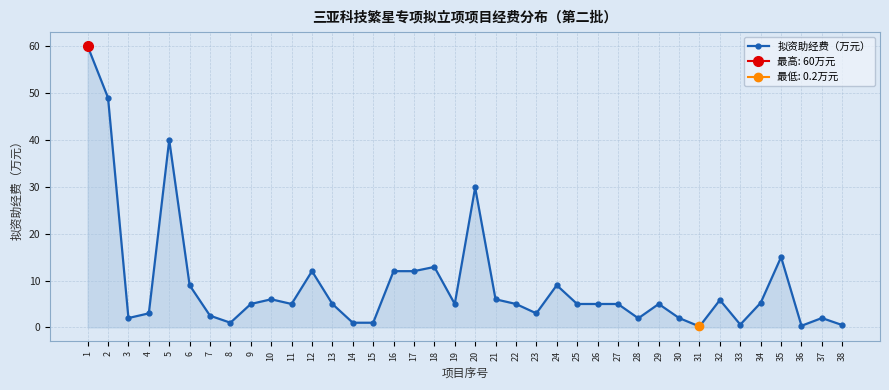

List the labels in order of value, smallest first.

31, 36, 38, 33, 8, 14, 15, 28, 3, 30, 37, 7, 4, 23, 9, 11, 13, 19, 22, 25, 26, 27, 29, 34, 32, 10, 21, 6, 24, 12, 16, 17, 18, 35, 20, 5, 2, 1